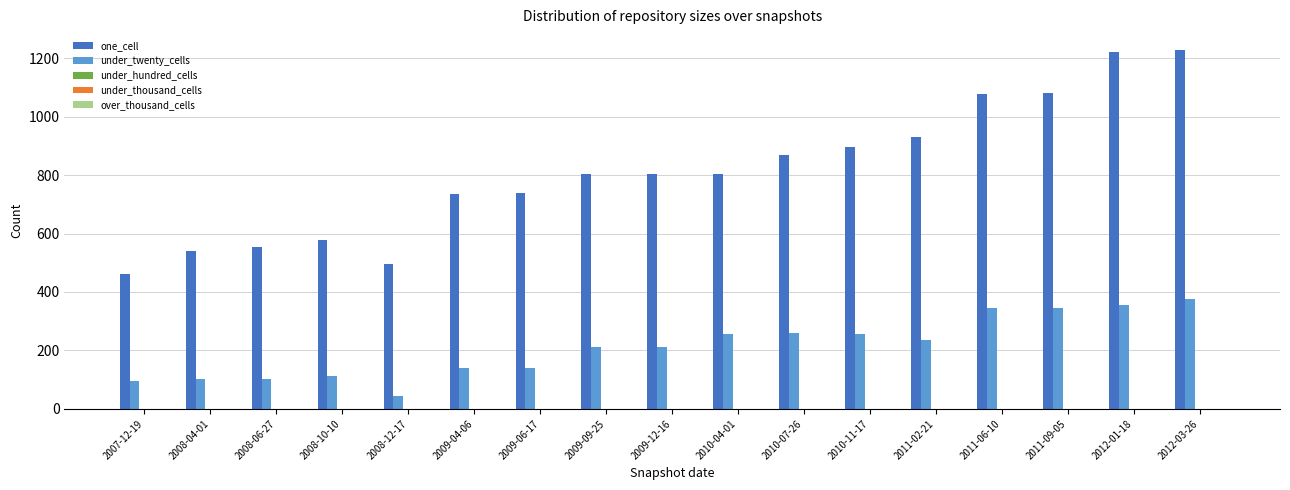

Rank the series at 2008-12-17 from highest to lowest value.

one_cell, under_twenty_cells